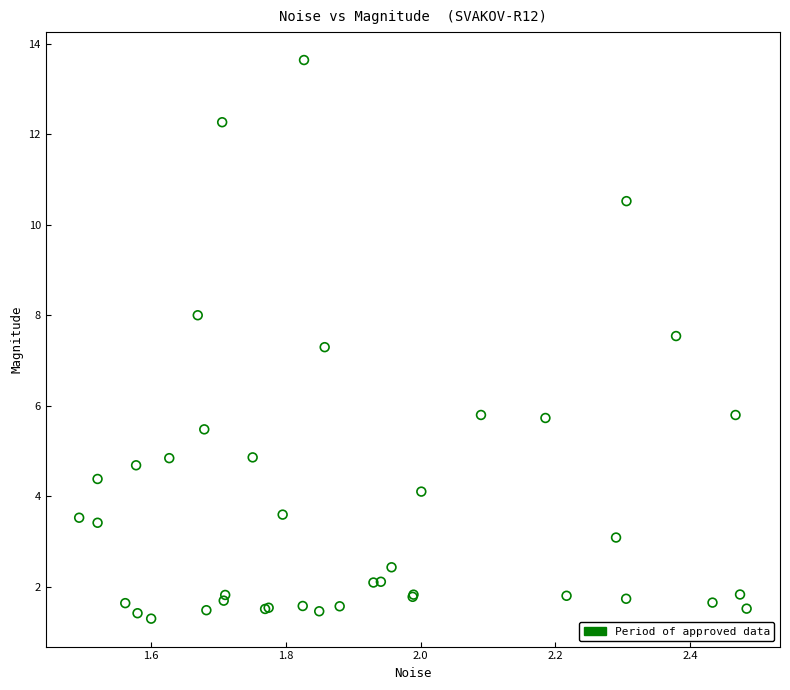

What Y value in the scatter plot is closest to 7?

7.3